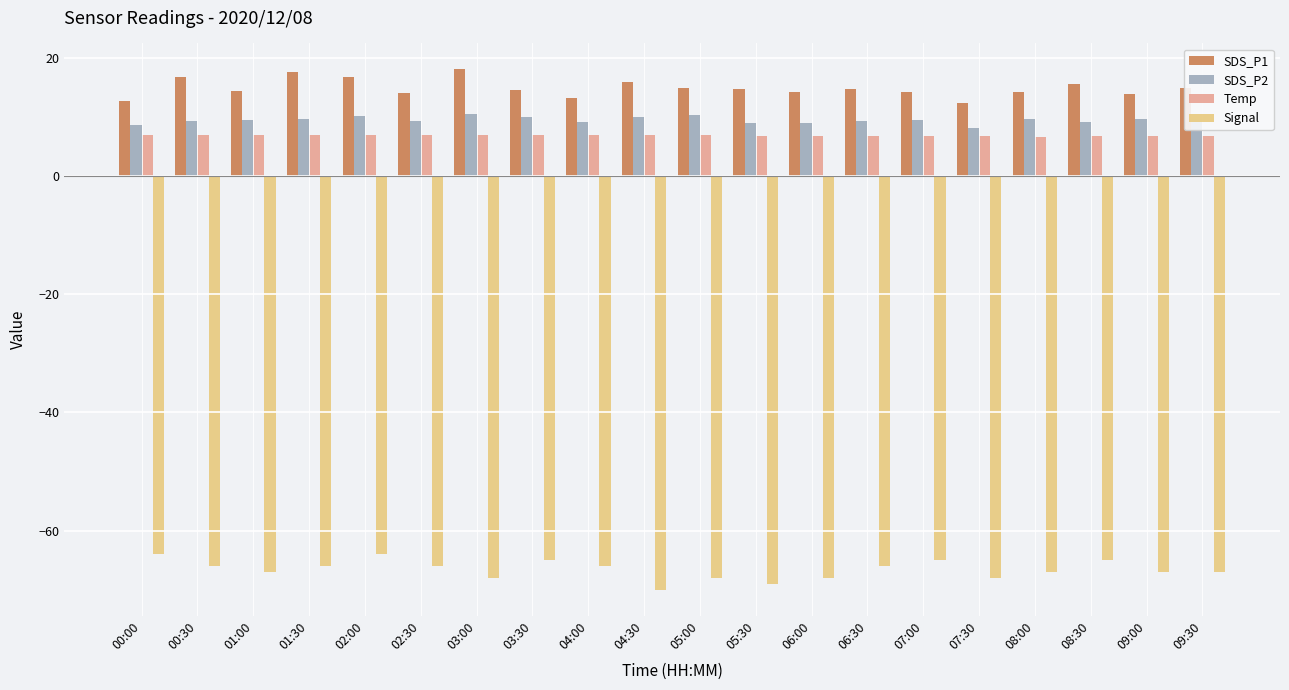

Where is Signal nearest to the value -67?

01:00